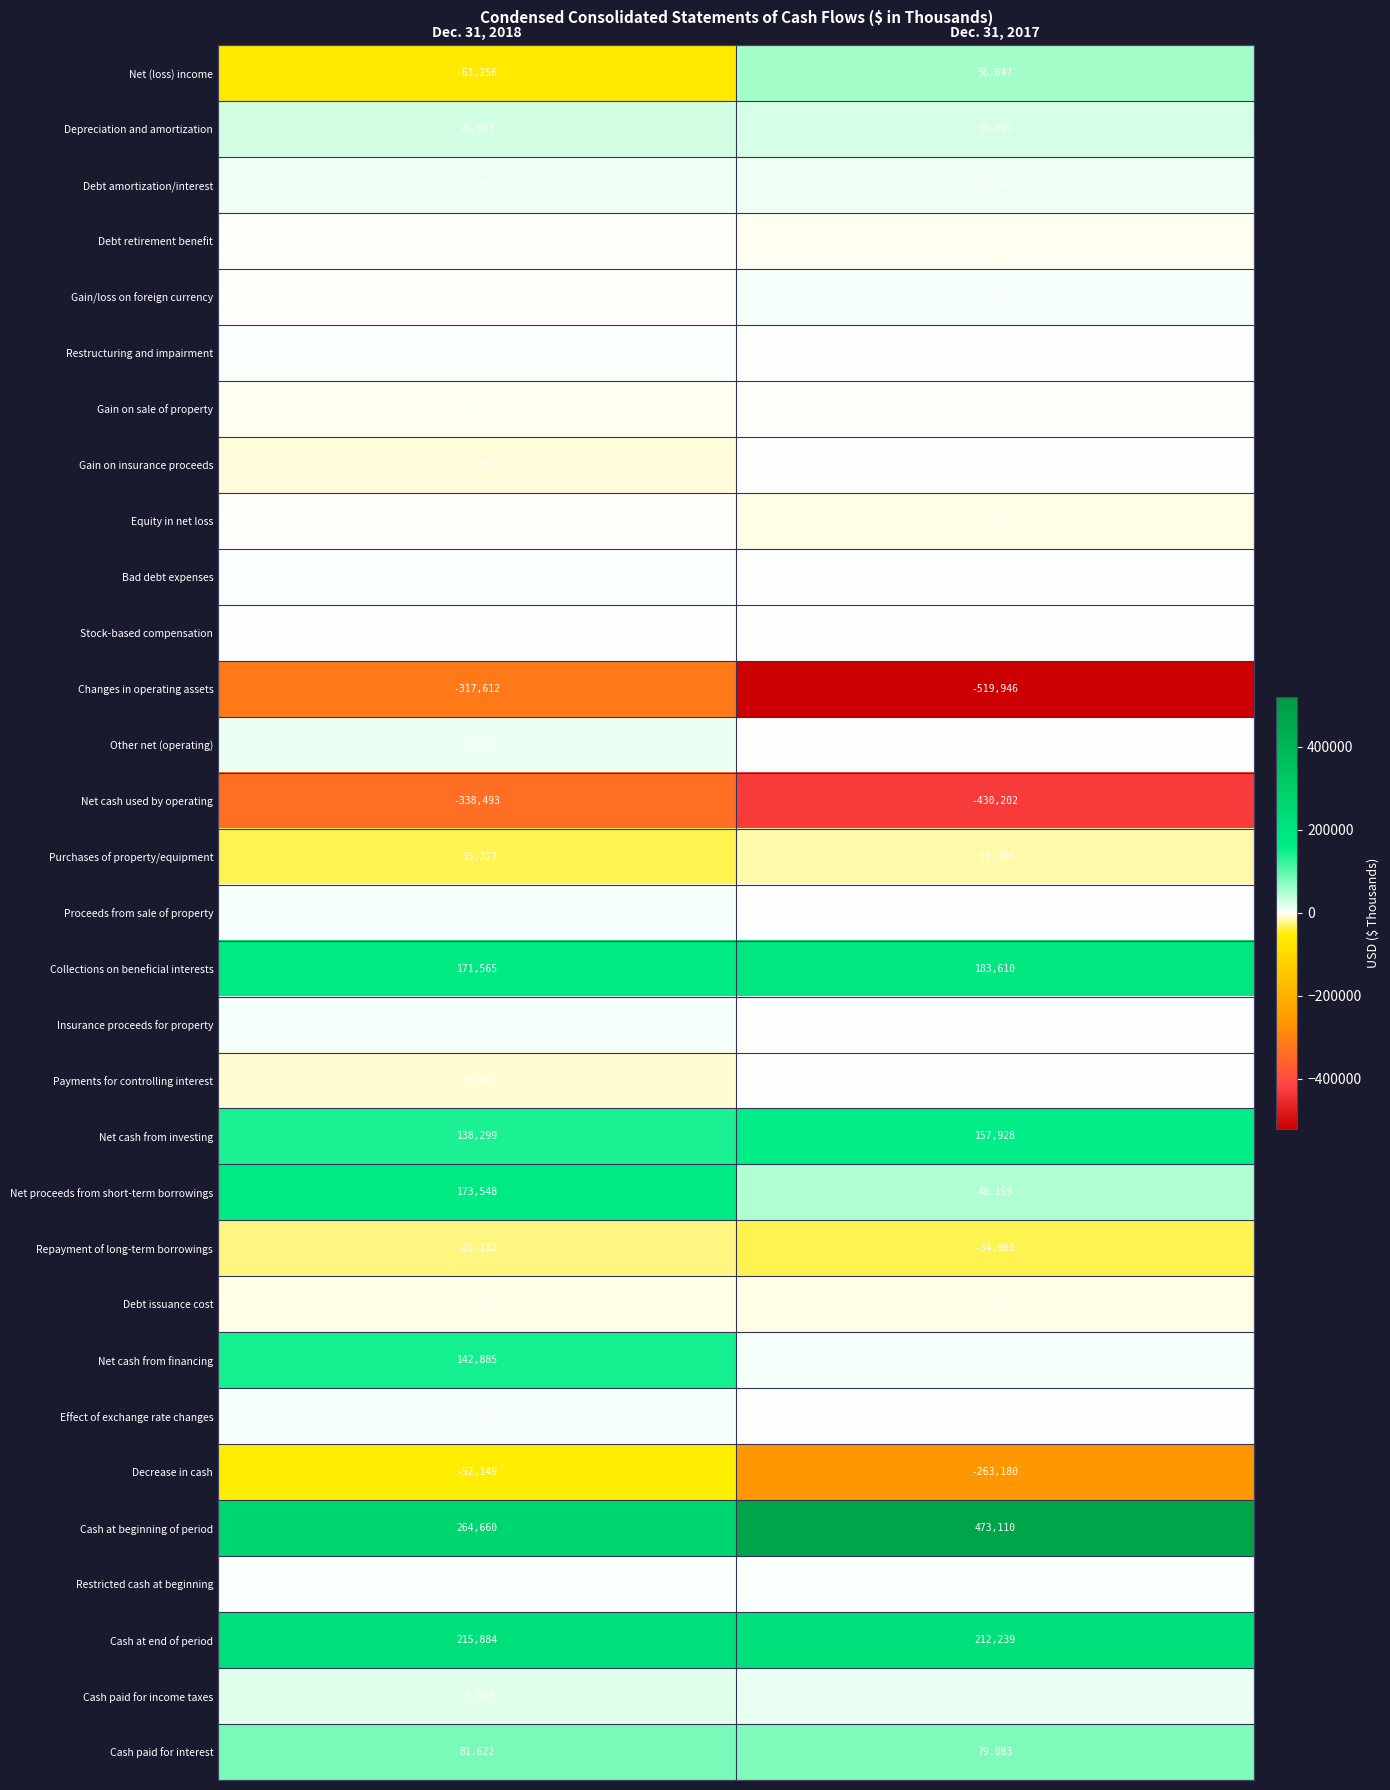

Is it true that Net proceeds from short-term borrowings equals 64491 at Dec. 31, 2017?

False